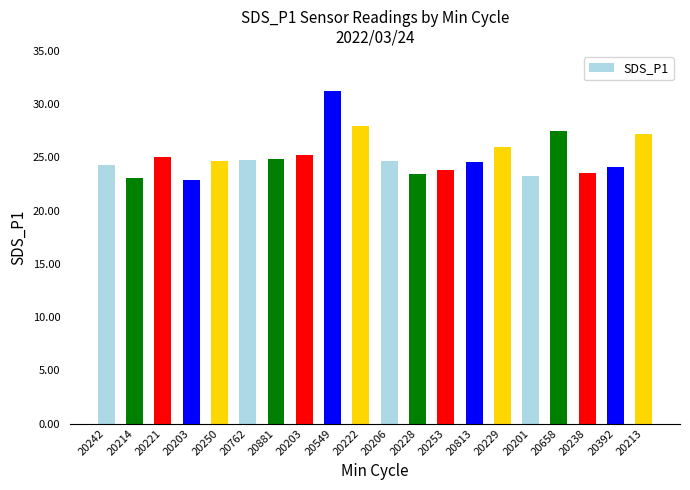

What is the sum of the values at 20222 and 20392?

52.1